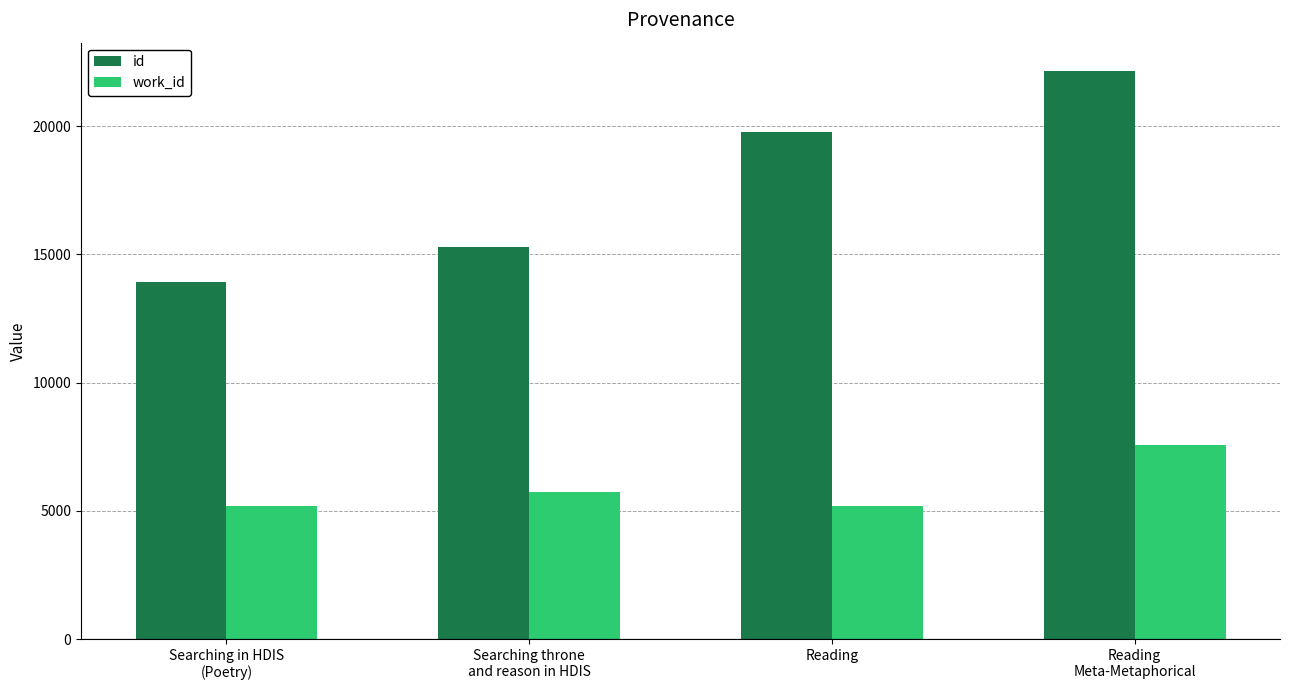

What are all the series names shown in the legend?

id, work_id